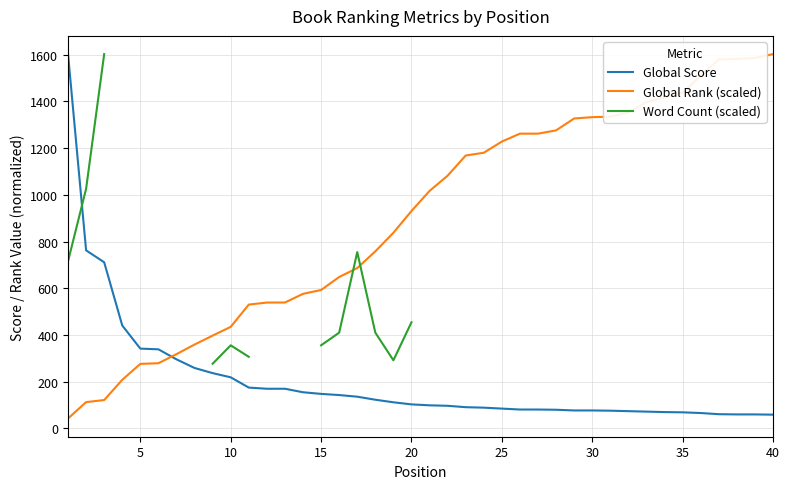

What is the minimum value for Global Score?

58.0